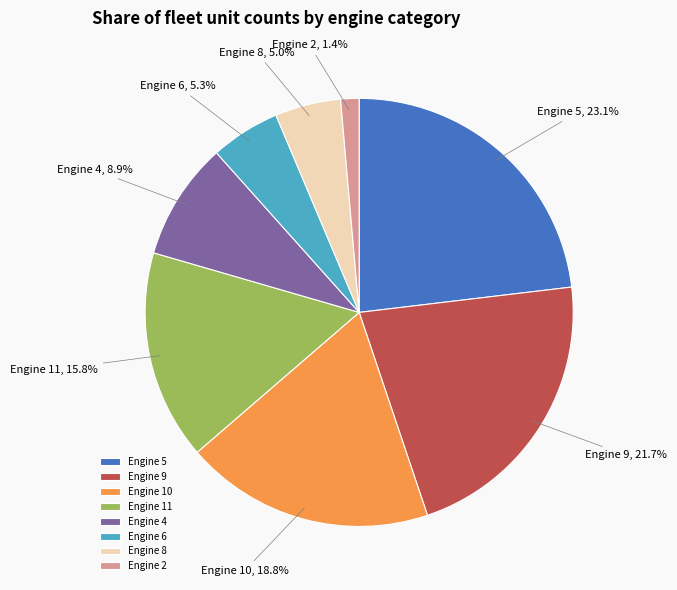

Count the number of slices in the pie.

8